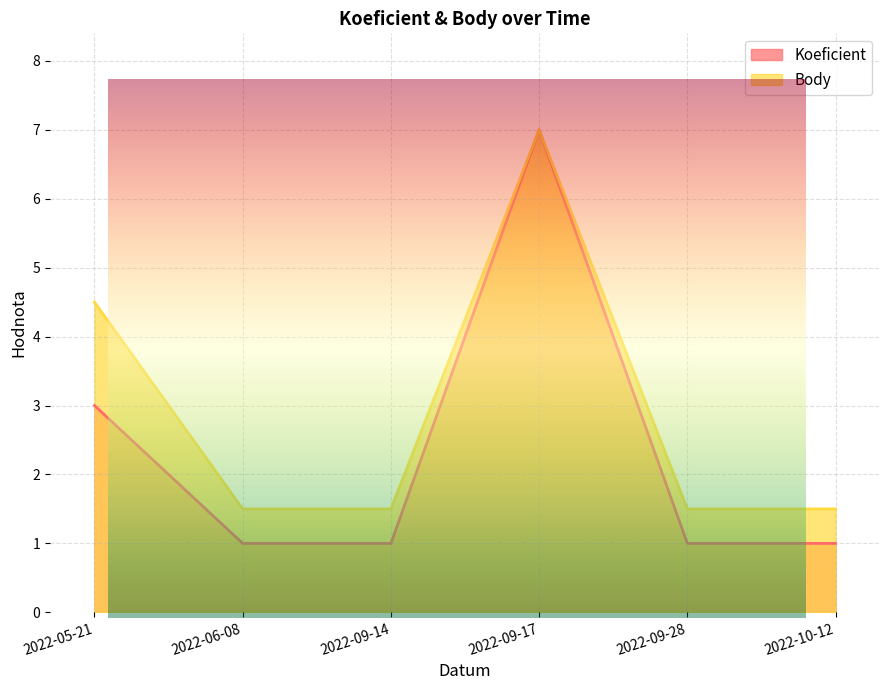

What is the sum of all Koeficient values?

14.0